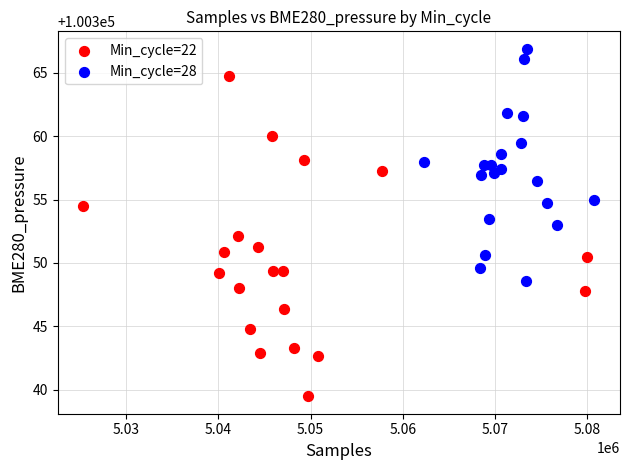

Which series has the largest Y range (max minus min)?

Min_cycle=22